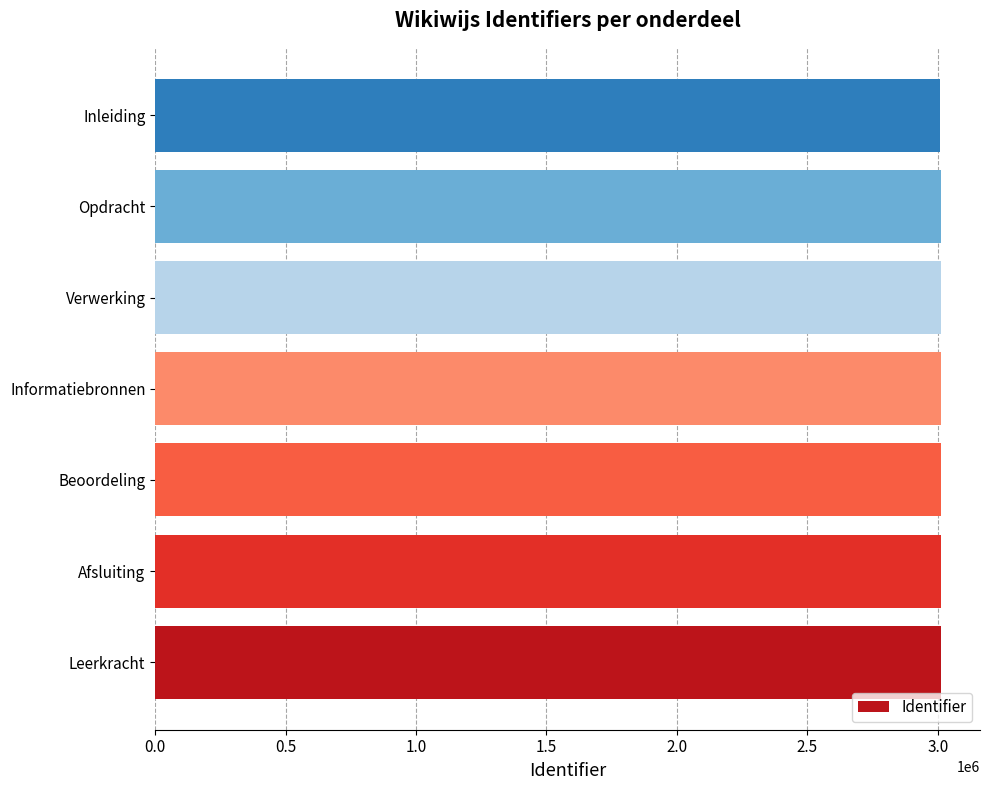

What is the maximum value shown in the chart?

3011494